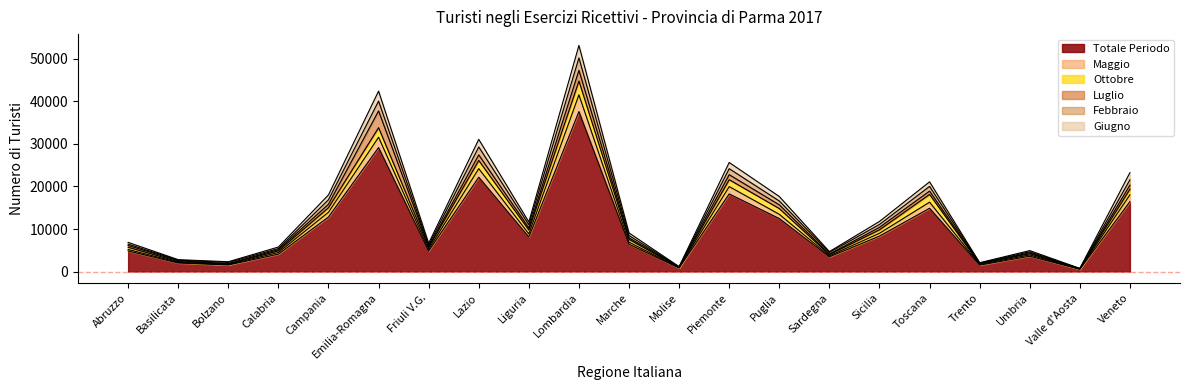

What is the maximum value for Totale Periodo?

37608